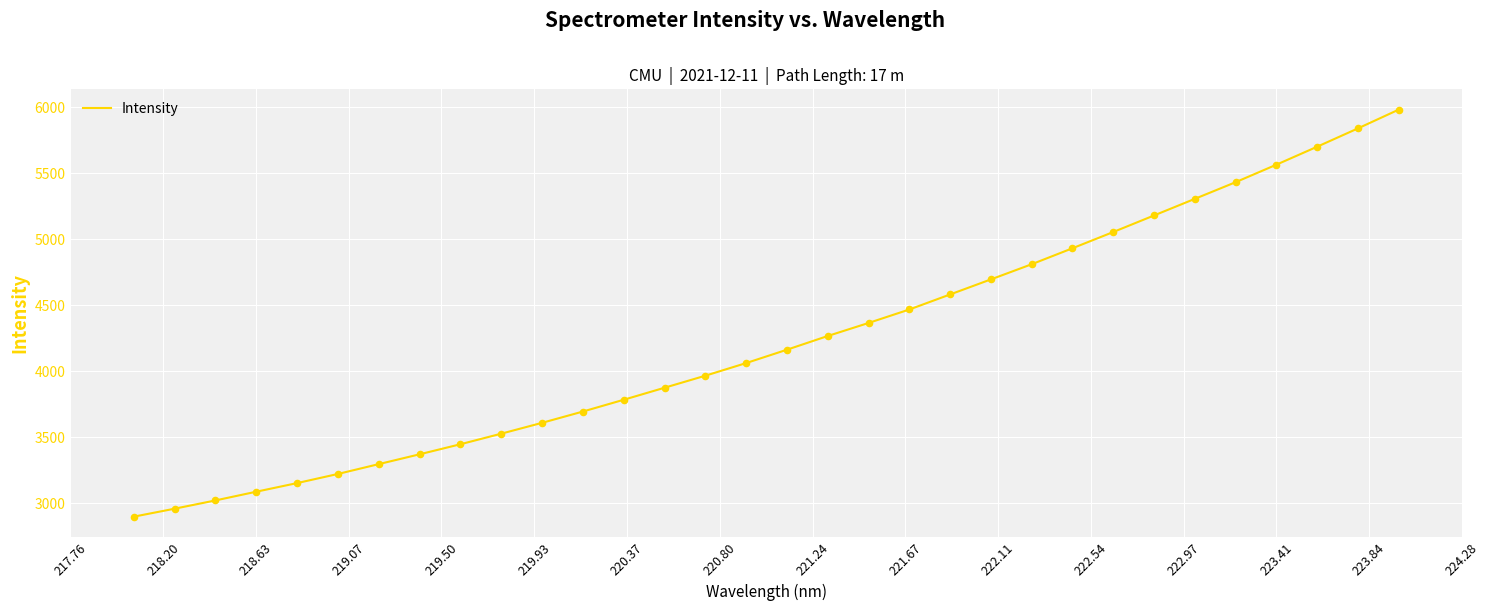

What is the difference between the maximum and minimum values?

3084.4